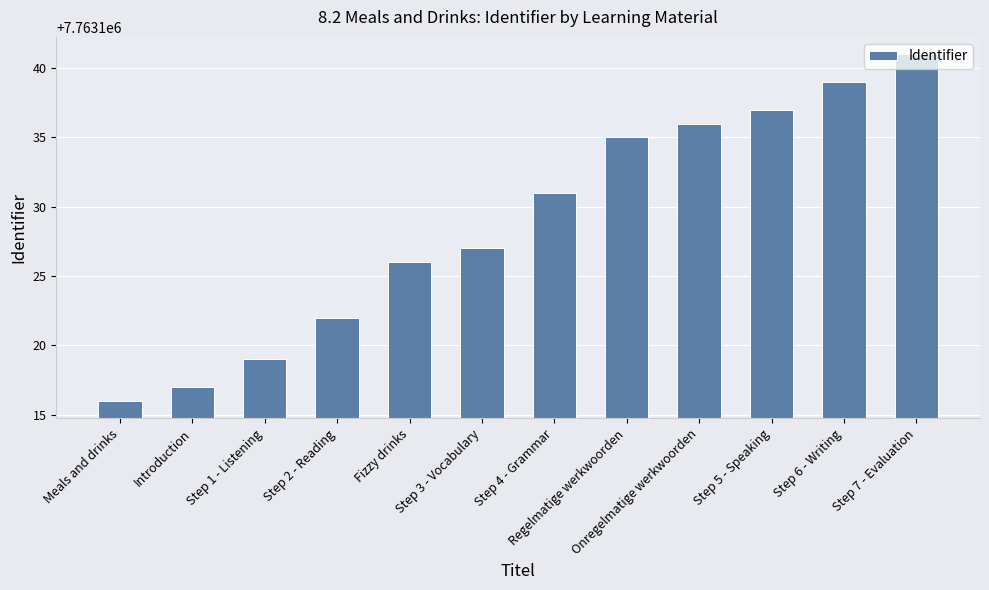

What is the difference between the maximum and minimum values?

25